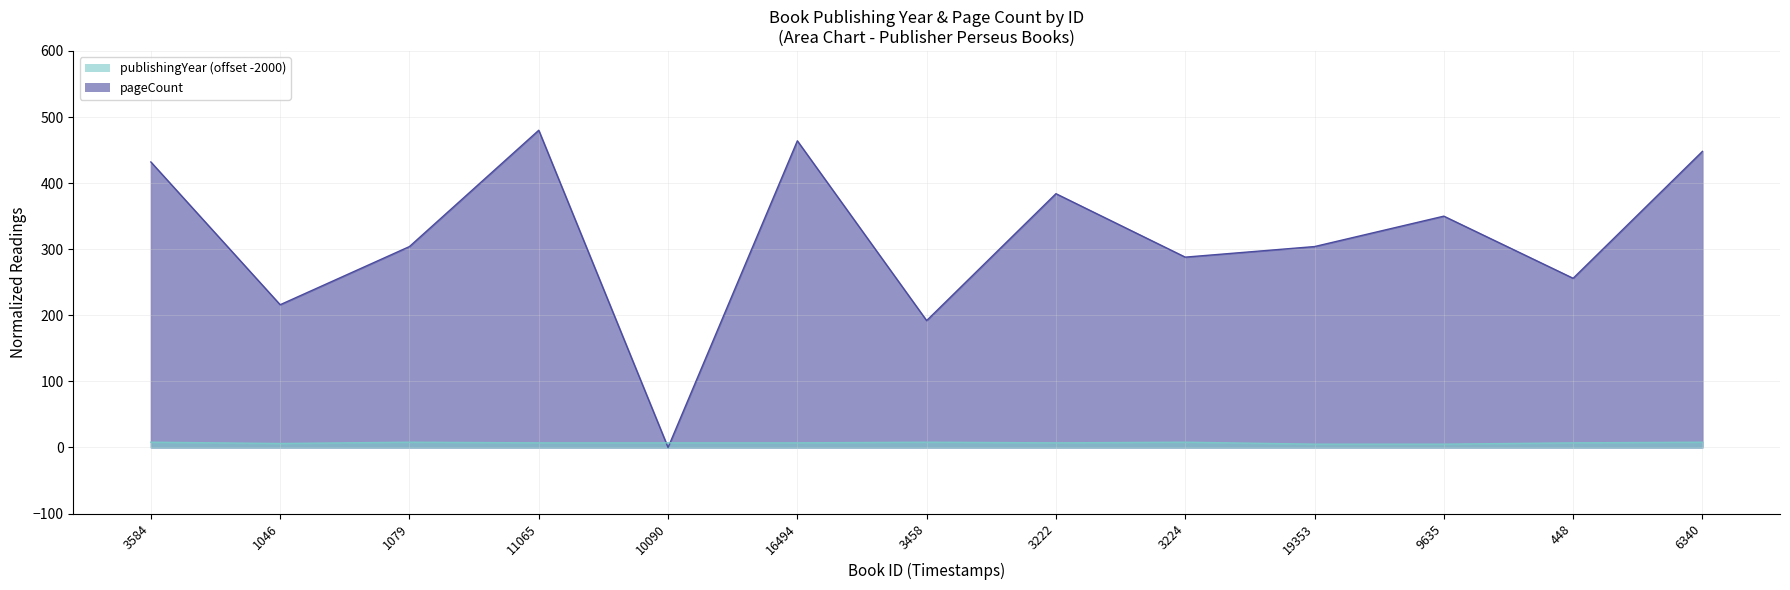

Does the chart display data point markers on the line(s)?

No